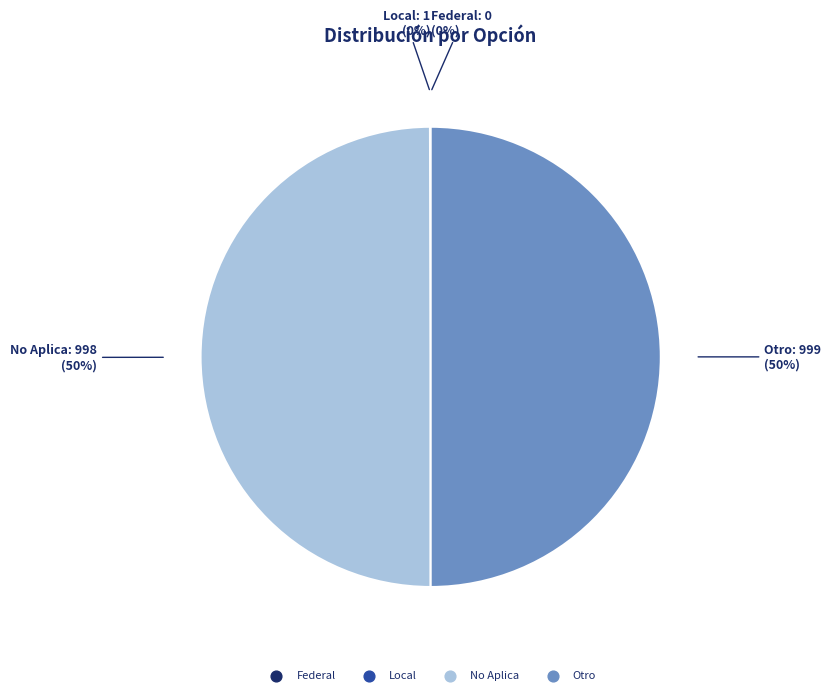

To the nearest percent, what percentage of the pie is Otro?

50%